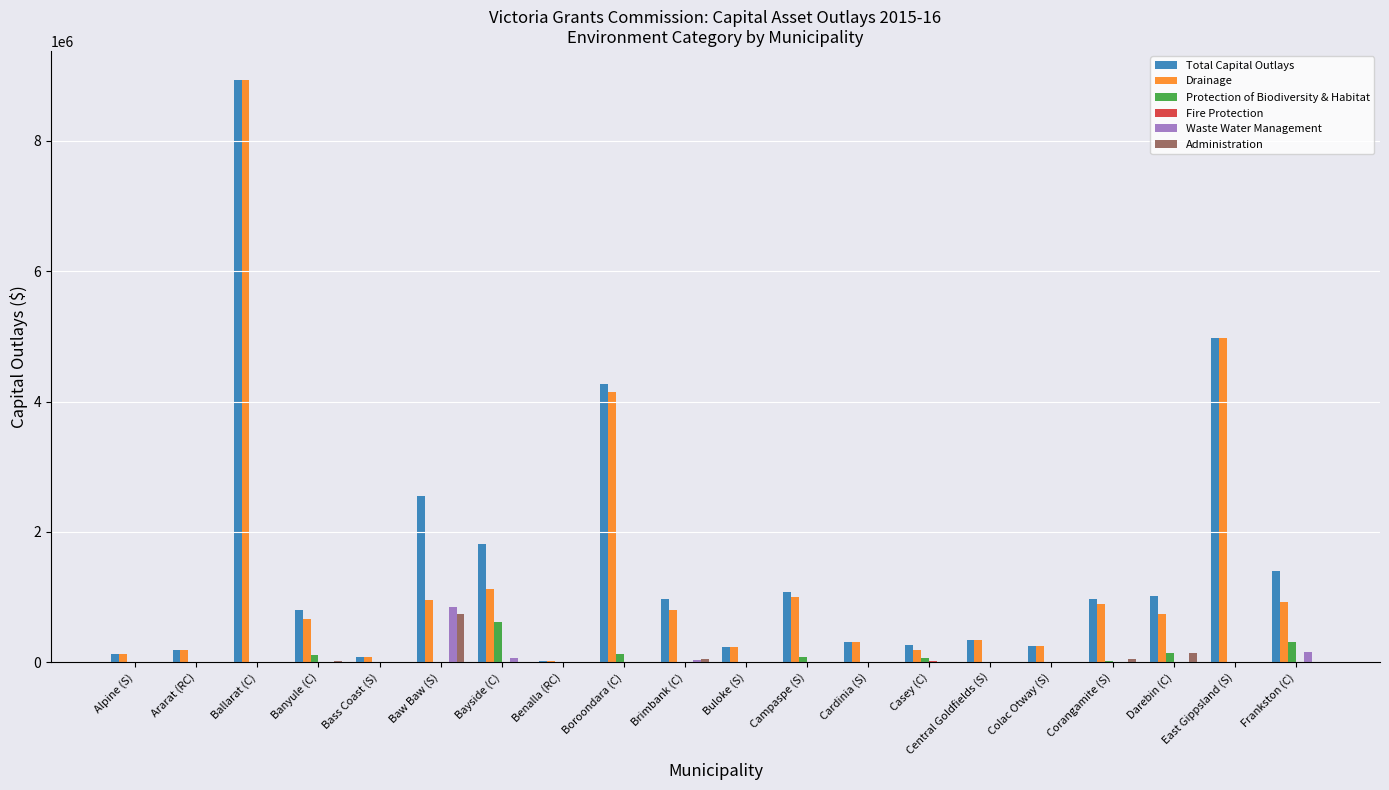

How many groups of bars are there?

20